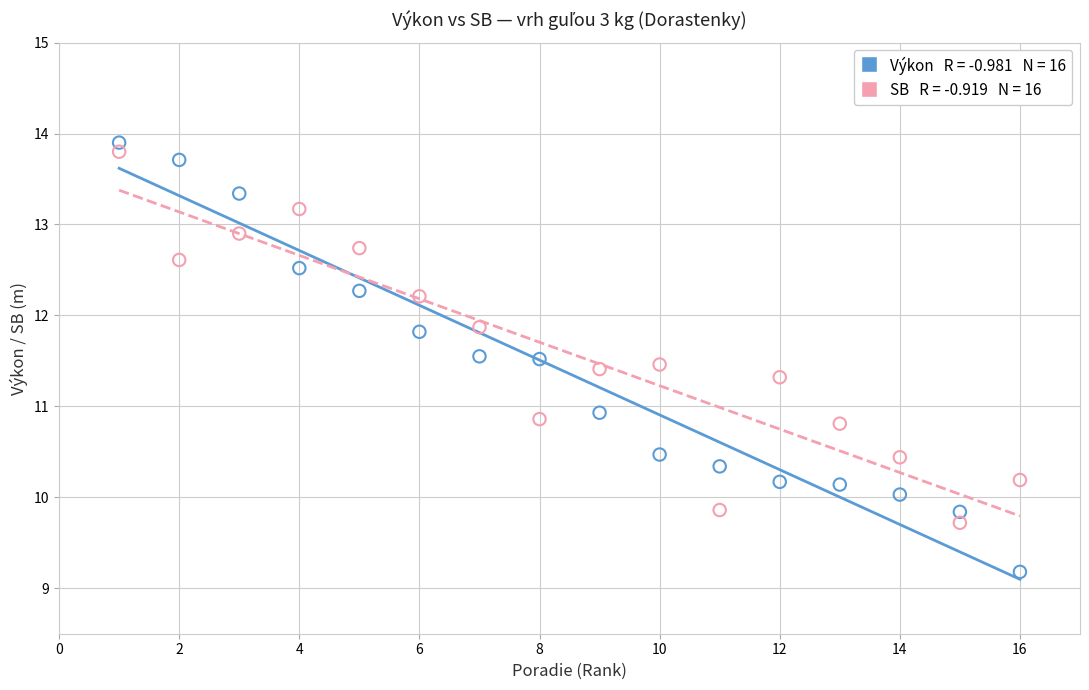

Across all series, what Y value is closest to 11?

10.9